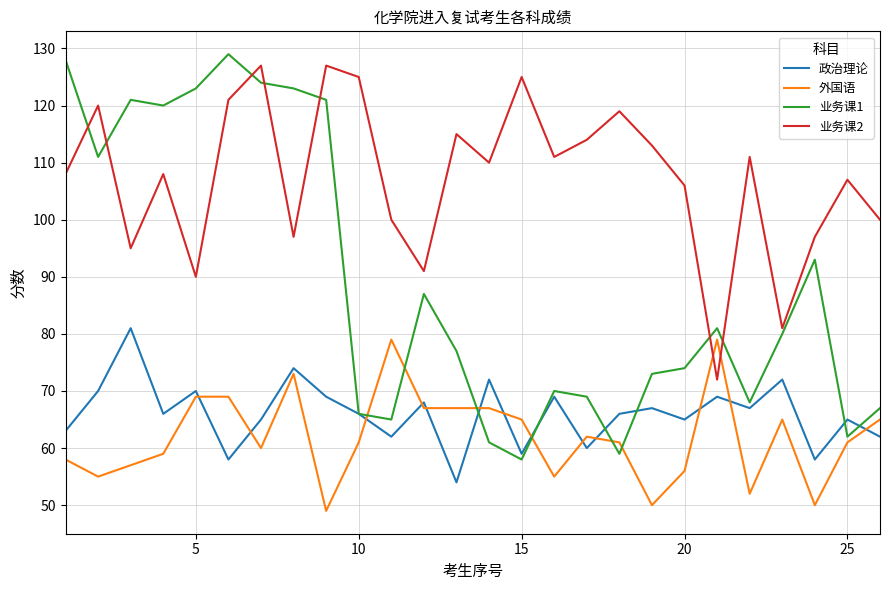

What is the maximum value for 政治理论?

81